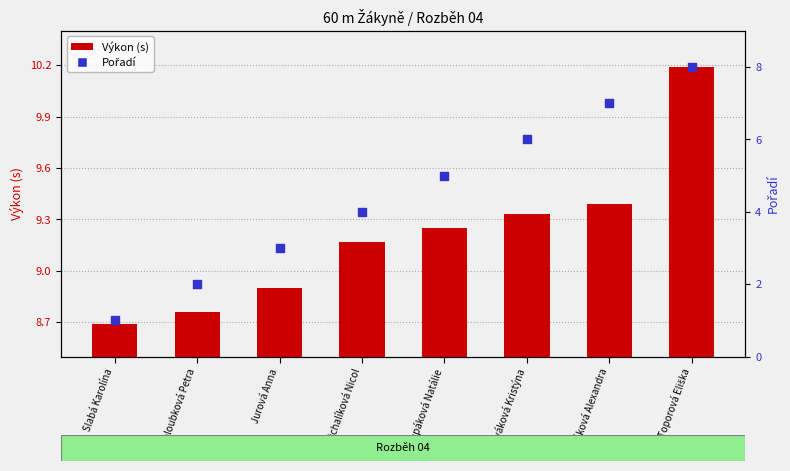

Is the value of Výkon (s) at Cupáková Natálie greater than the value of Pořadí at Jurová Anna?

Yes